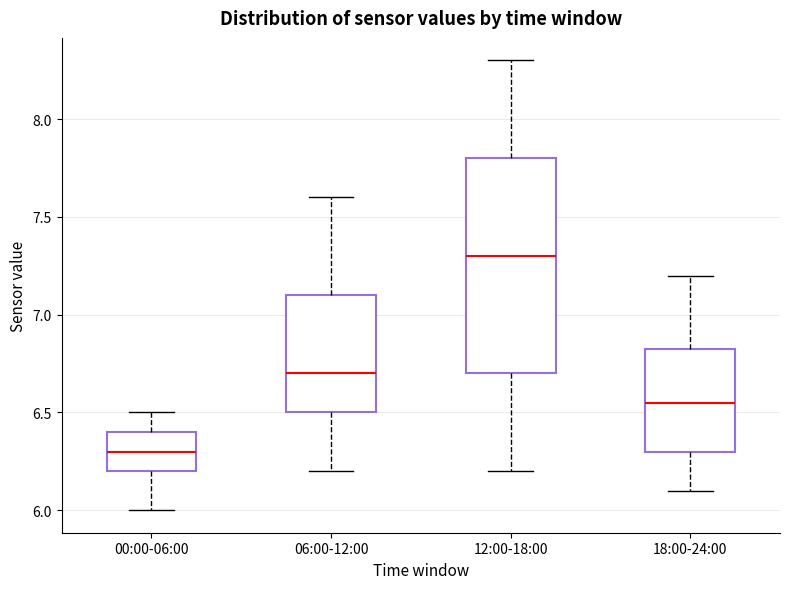

Reading left to right, read every box against the y-axis: the position of its median line, the range the box covers, and the ends of its whiskers. The values are not printed on the chart, so give them approximately, as read against the axis.

00:00-06:00: median 6.30, box 6.20 to 6.40, whiskers 6.00 to 6.50
06:00-12:00: median 6.70, box 6.50 to 7.10, whiskers 6.20 to 7.60
12:00-18:00: median 7.30, box 6.70 to 7.80, whiskers 6.20 to 8.30
18:00-24:00: median 6.55, box 6.30 to 6.85, whiskers 6.10 to 7.20